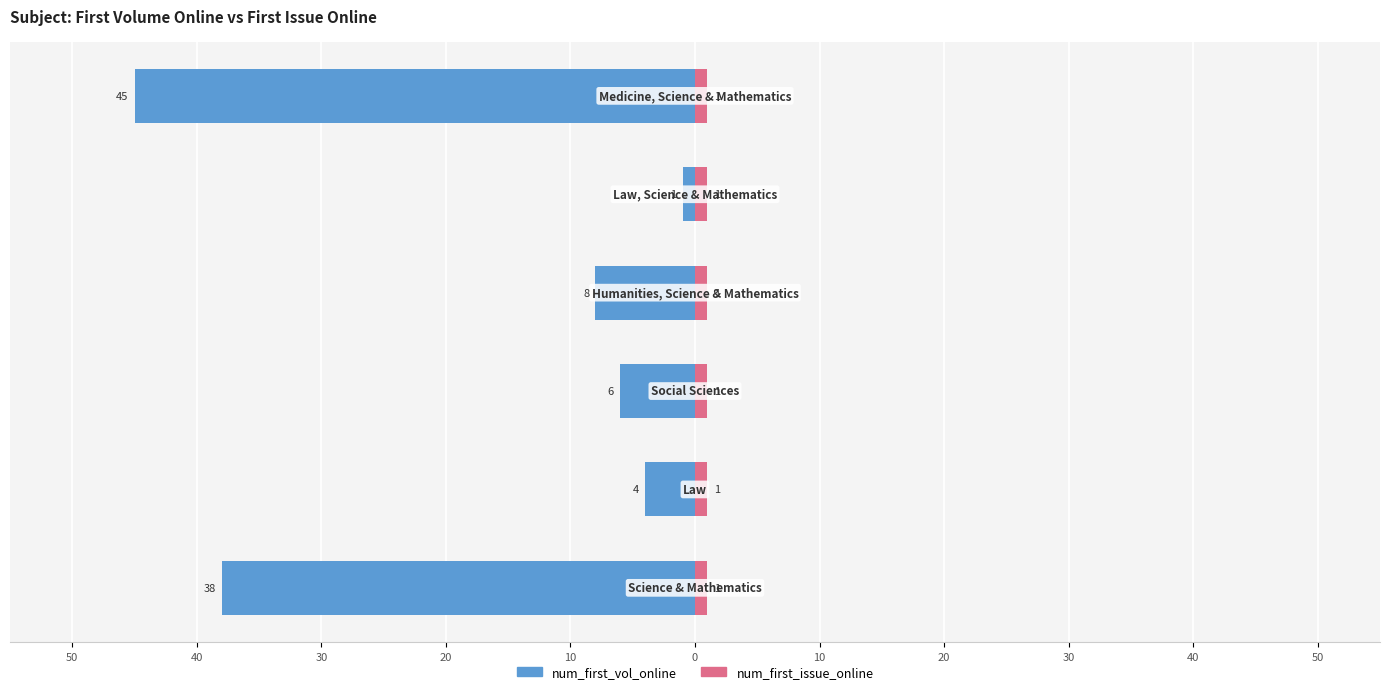

Is the value of num_first_vol_online at 40 greater than the value of num_first_issue_online at 30?

No